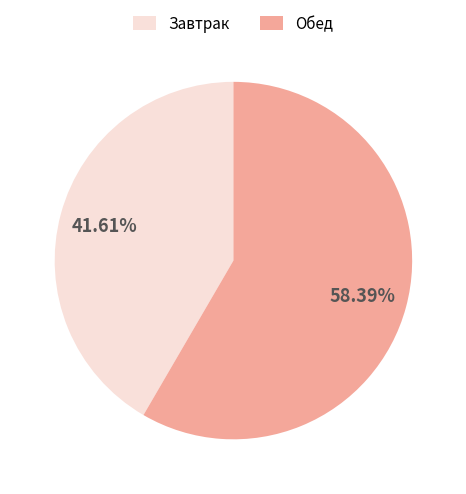

Do Завтрак and Обед together represent more than half of the pie?

Yes